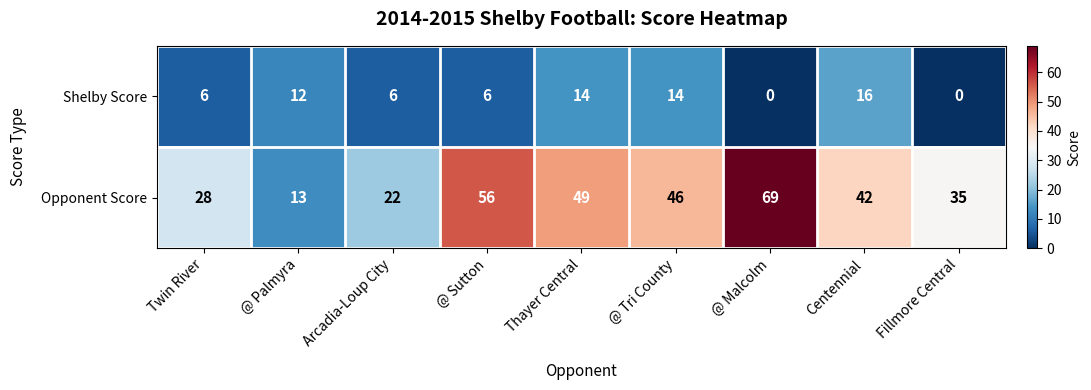

Reading right to left, transcribe all the data shown in this chart.

Shelby Score: Fillmore Central=0	Centennial=16	@ Malcolm=0	@ Tri County=14	Thayer Central=14	@ Sutton=6	Arcadia-Loup City=6	@ Palmyra=12	Twin River=6
Opponent Score: Fillmore Central=35	Centennial=42	@ Malcolm=69	@ Tri County=46	Thayer Central=49	@ Sutton=56	Arcadia-Loup City=22	@ Palmyra=13	Twin River=28